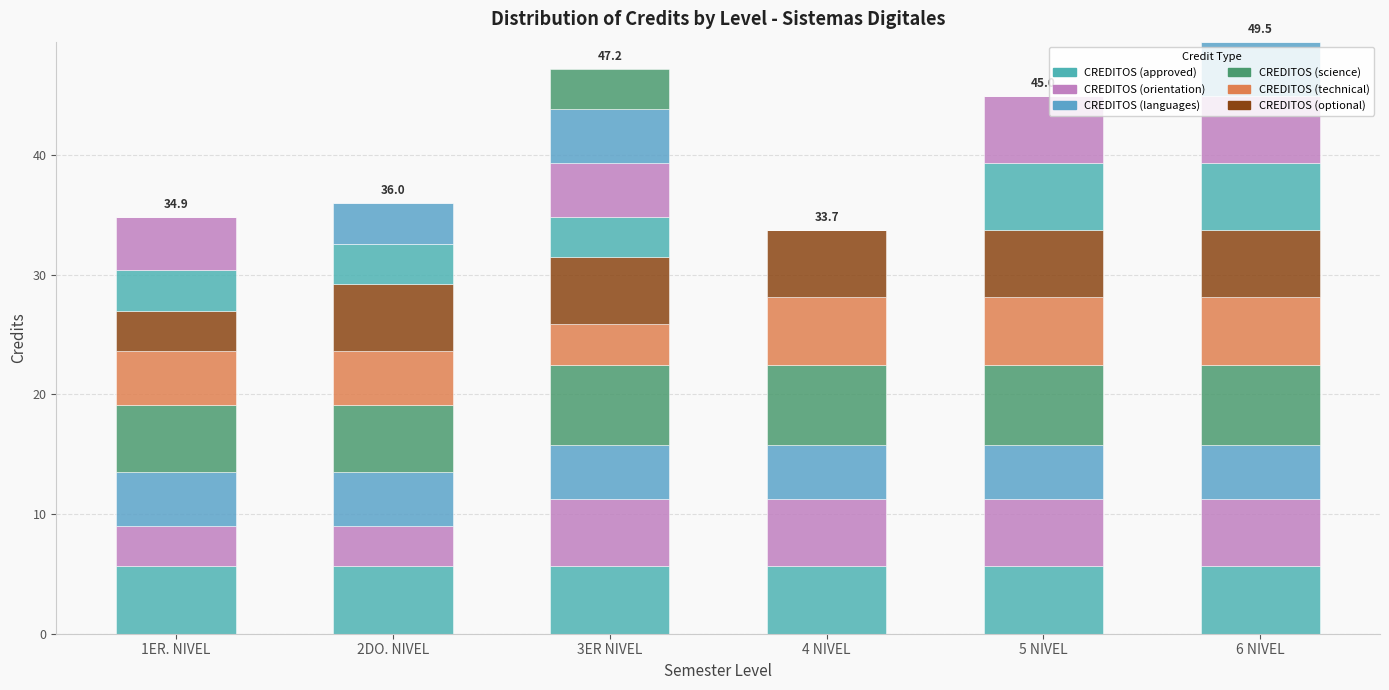

What position from the left is 4 NIVEL?

4